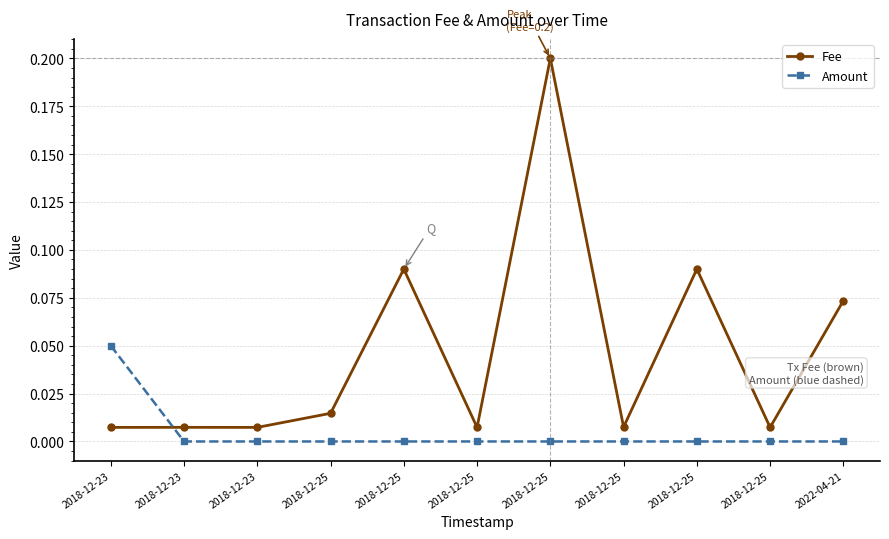

Which series ends up on top after the final intersection of Fee and Amount?

Fee